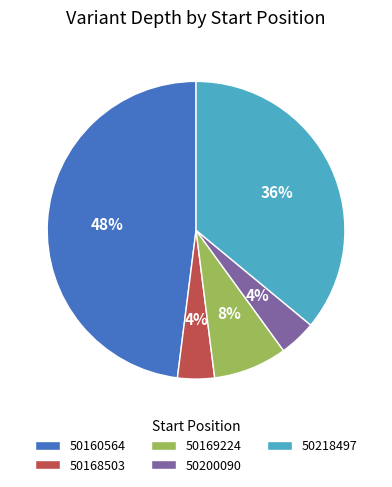

Approximately how many times larger is the value at 50218497 compared to 50200090?

9.0